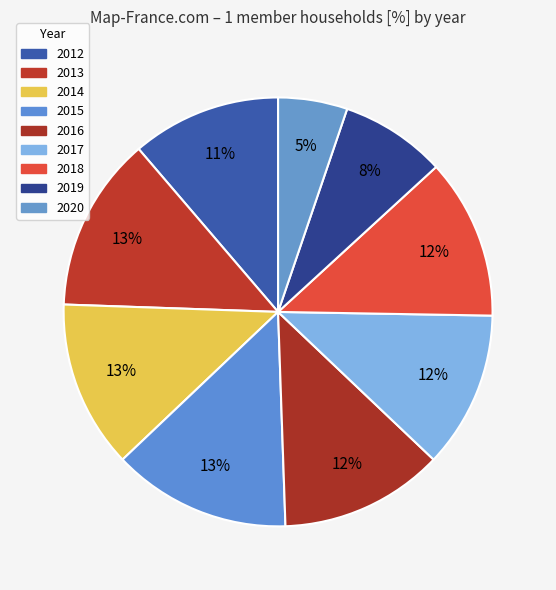

How many slices are in this pie chart?

9